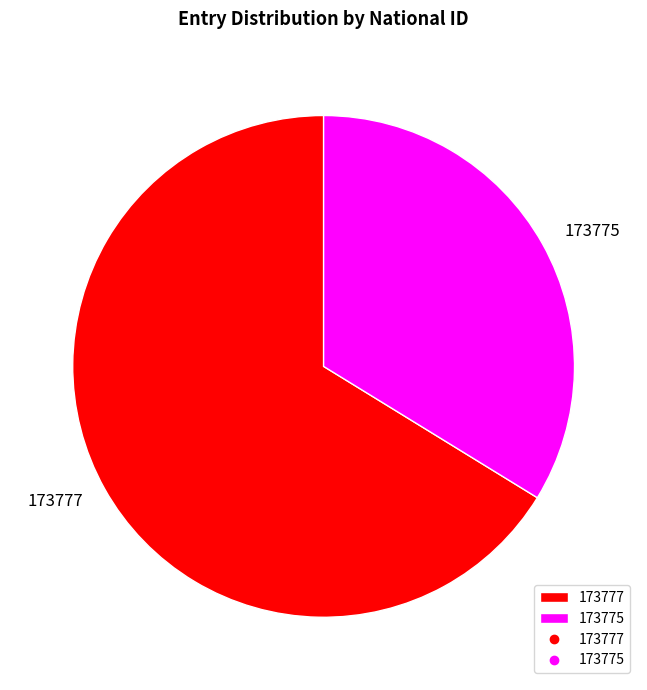

Which category accounts for the majority?

173777